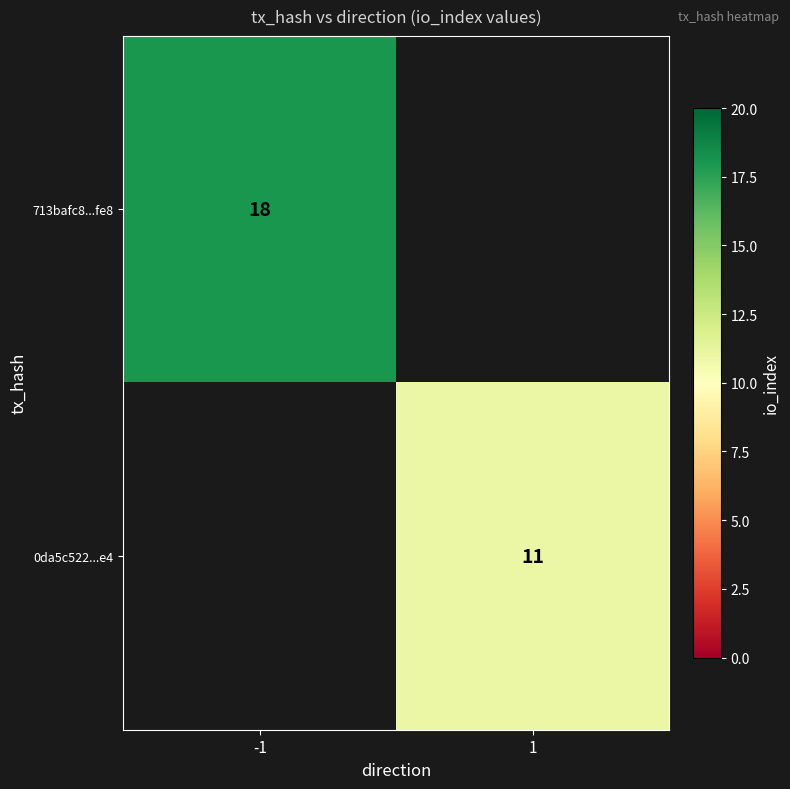

The 713bafc8...fe8 series shows 12 at -1. True or false?

False